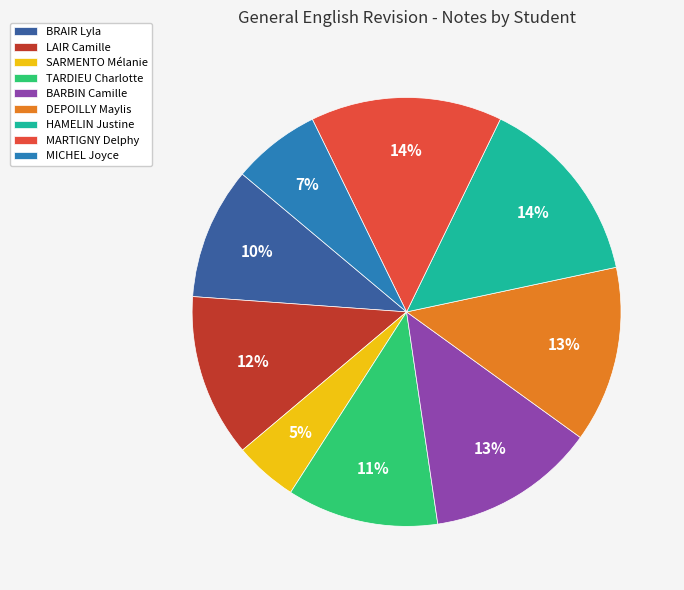

What percentage is the LAIR Camille slice, to the nearest percent?

12%